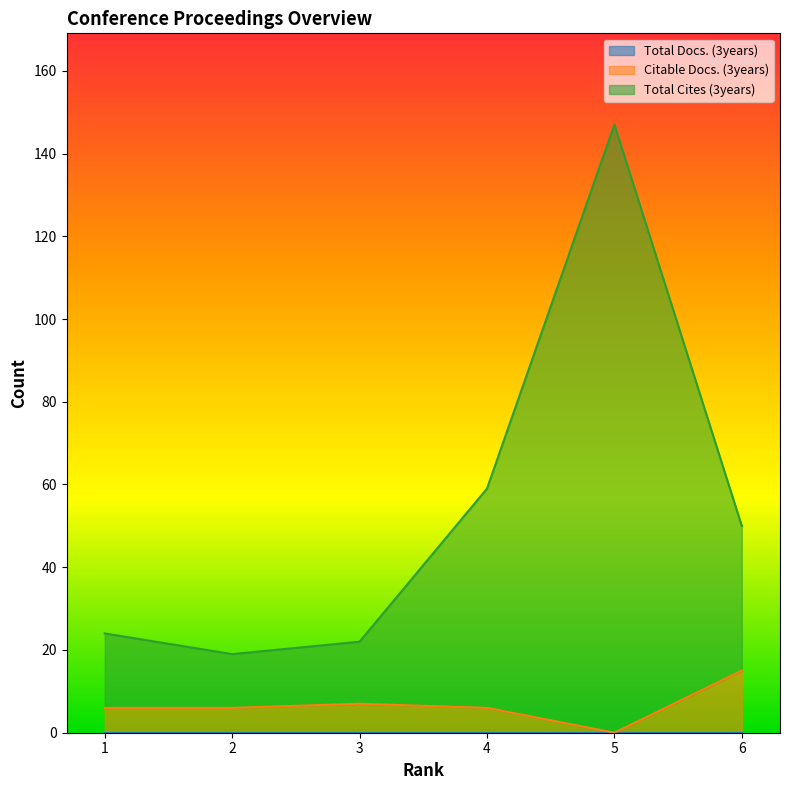

What is the difference between the second highest and second lowest values in the Citable Docs. (3years) series?

1